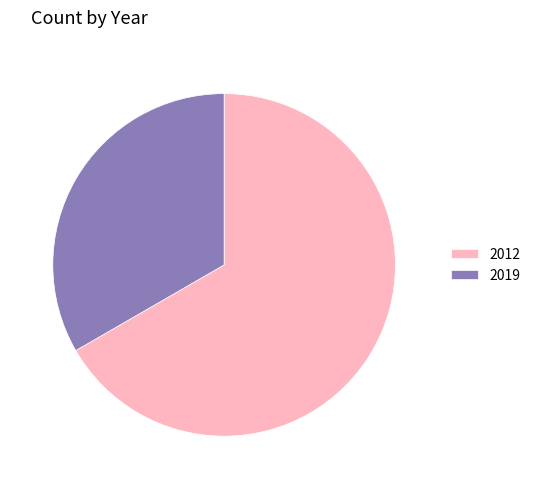

Which category has the smallest portion of the pie?

2019